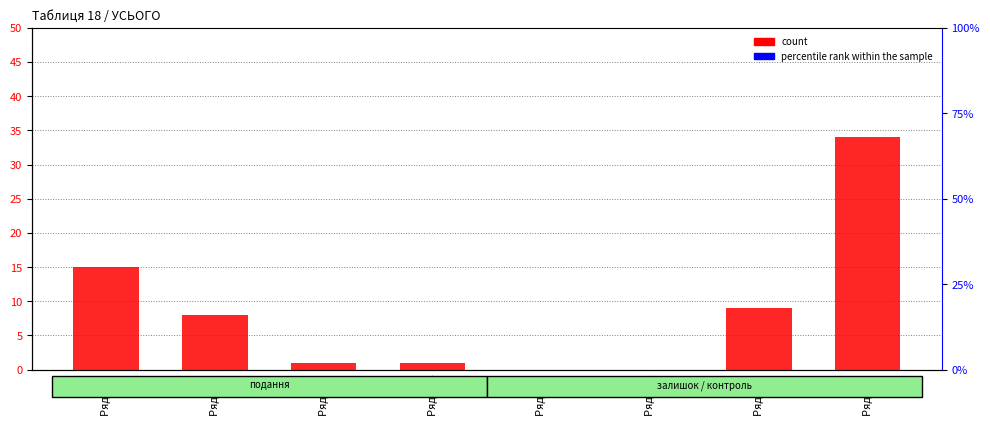

What are all the series names shown in the legend?

count, percentile rank within the sample